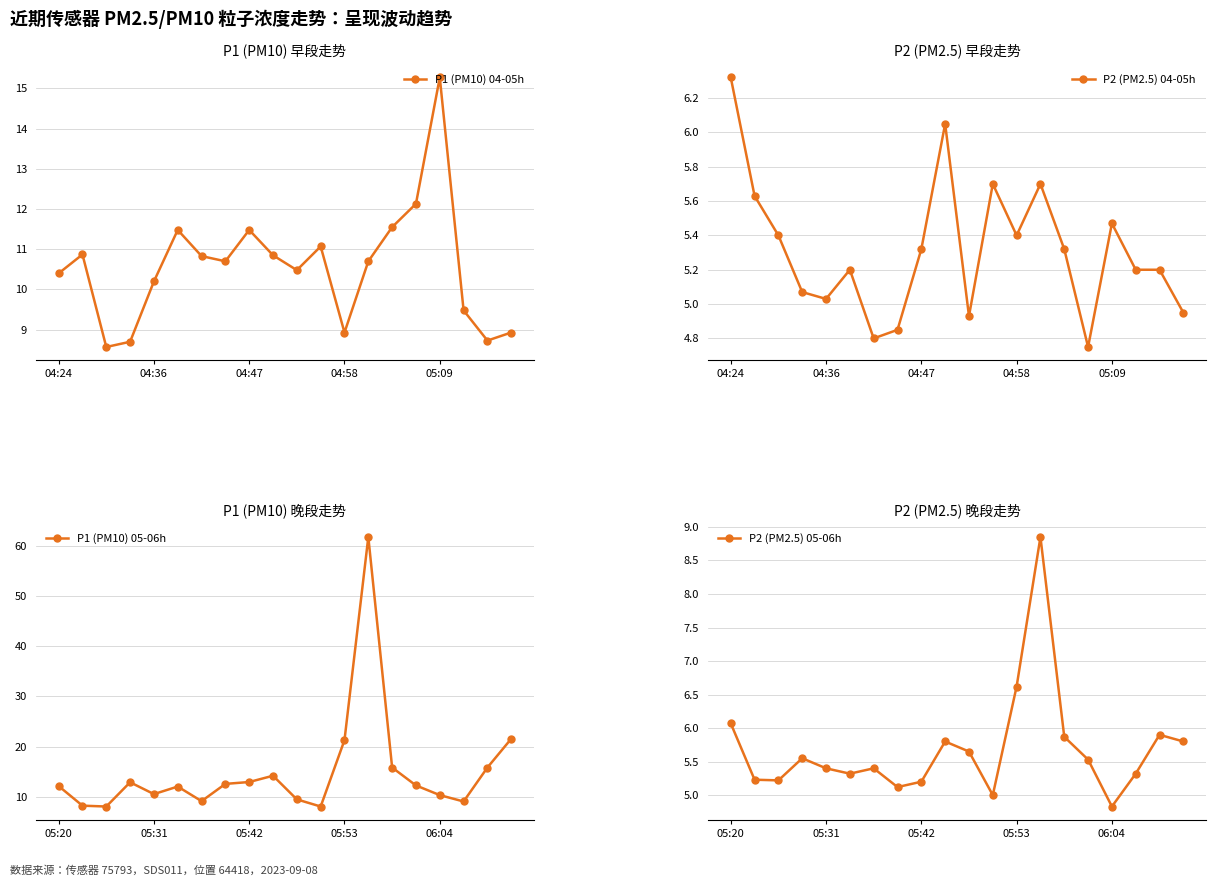

What are all the series names shown in the legend?

P1 (PM10) 04-05h, P2 (PM2.5) 04-05h, P1 (PM10) 05-06h, P2 (PM2.5) 05-06h